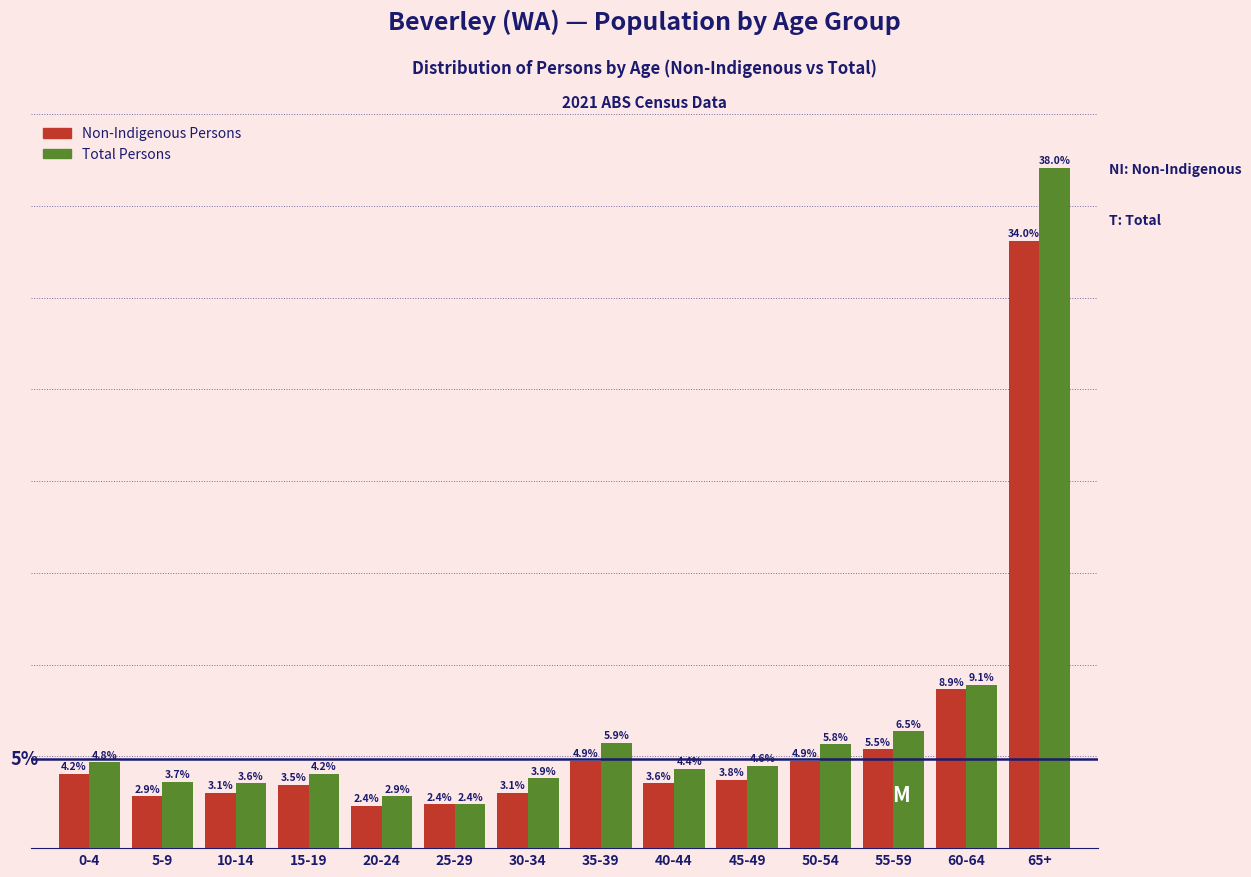

Which label corresponds to the largest value in the chart?

65+